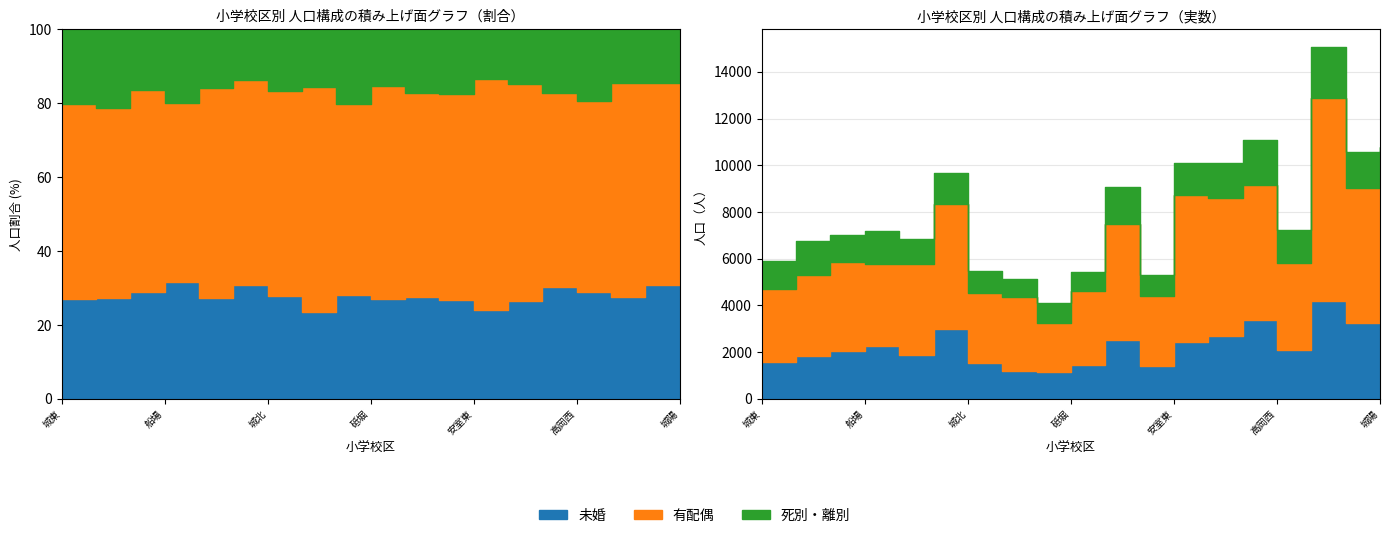

At which category does 未婚 reach its first local peak?

船場